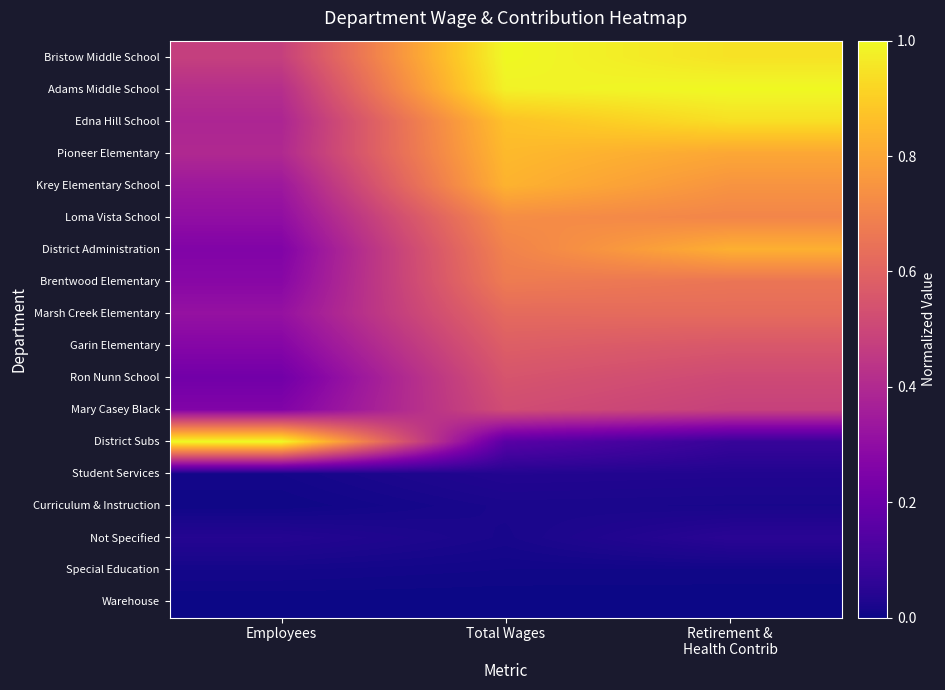

Between Employees and Total Wages, which series saw the biggest shift?

District Subs